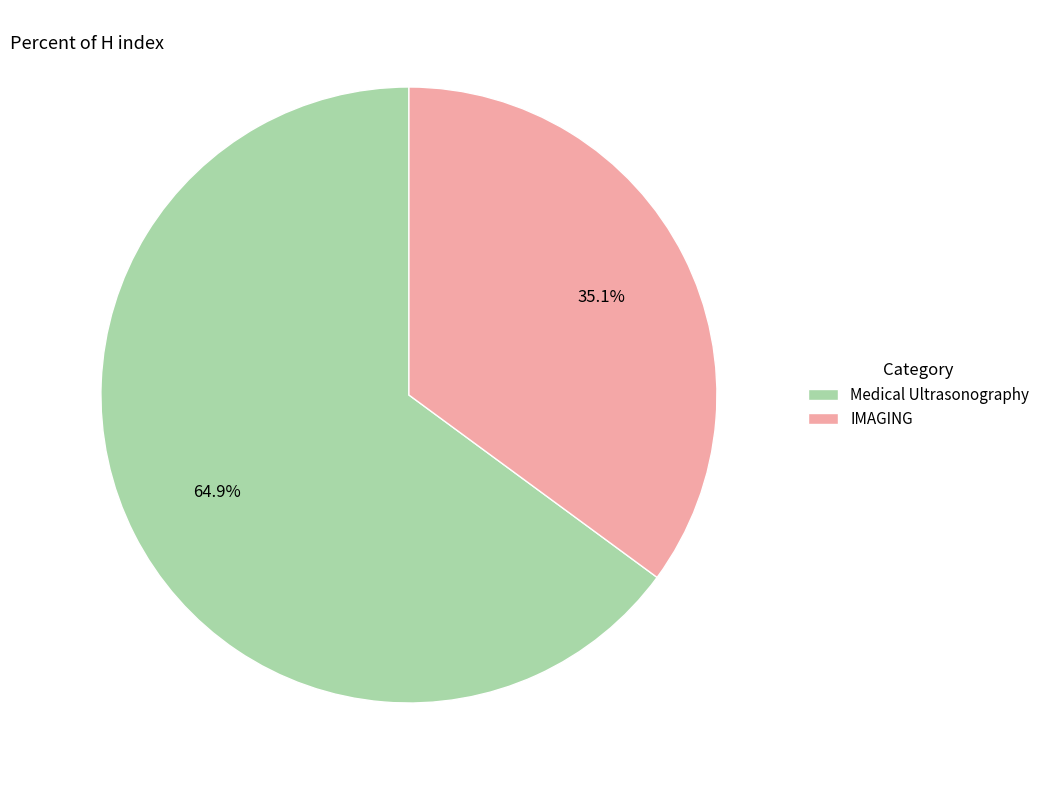

The Medical Ultrasonography slice represents 72% of the pie. True or false?

False